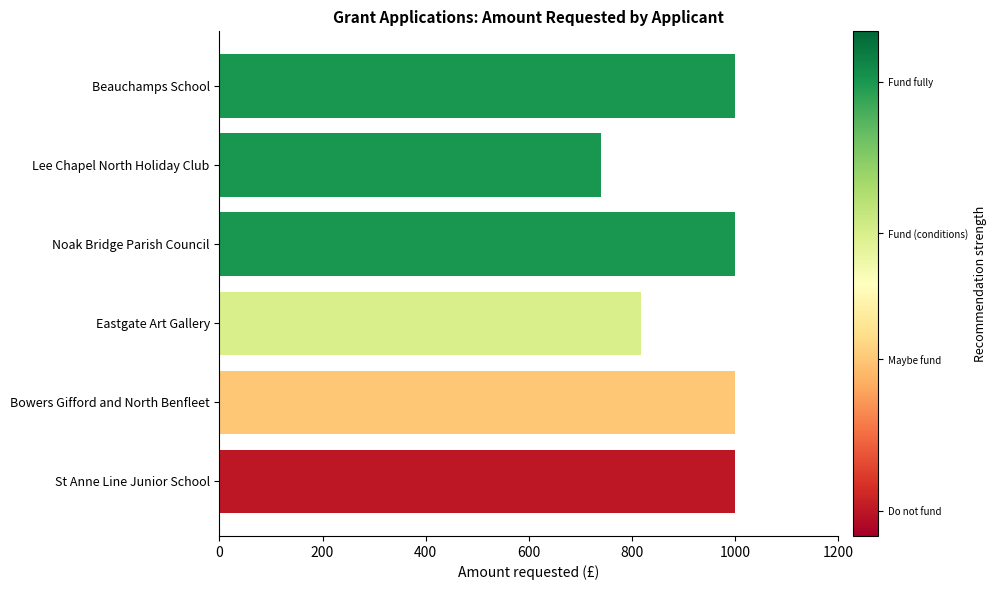

Approximately how many times larger is the value at Noak Bridge Parish Council compared to Lee Chapel North Holiday Club?

1.4